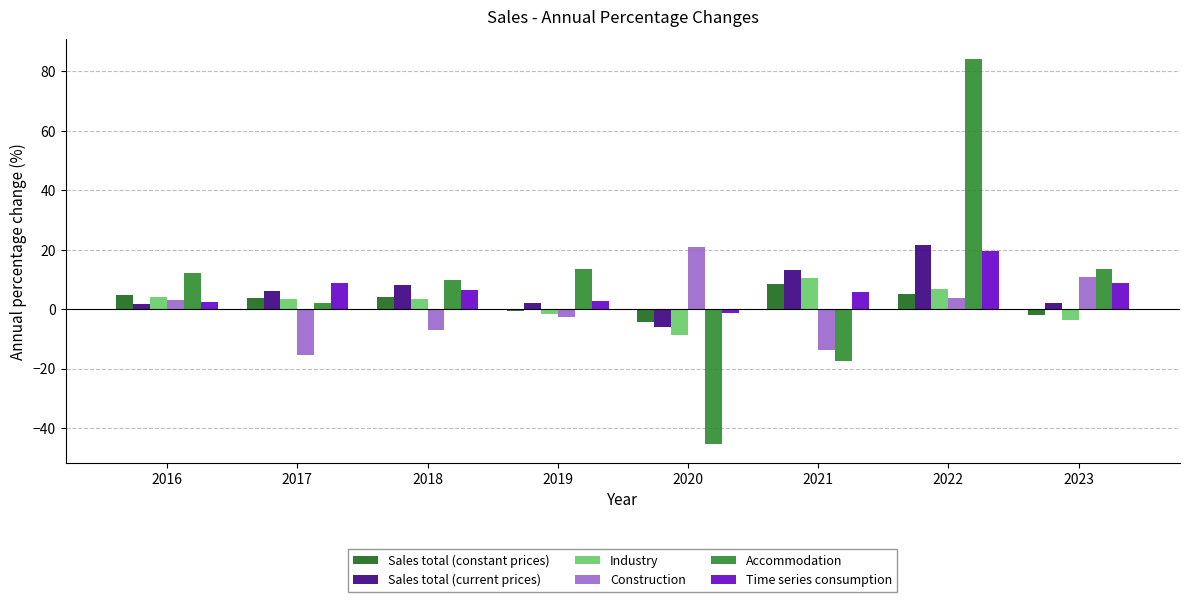

Count the number of data series in this chart.

6